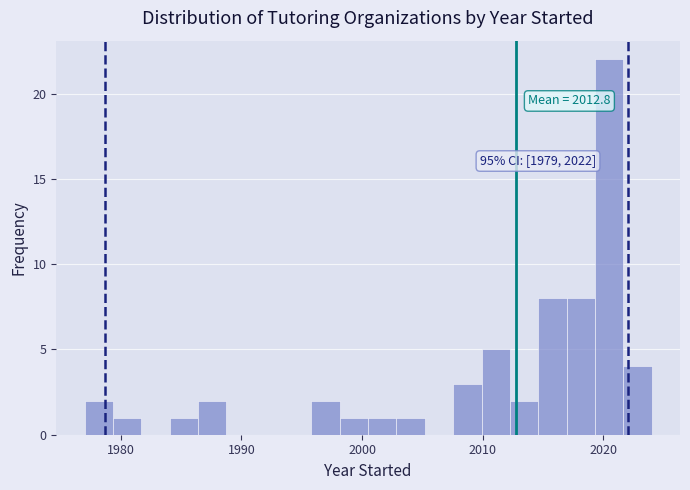

Around what value on the x-axis is the tallest bar? Give the approximate position of its centre, as read against the axis.

2020